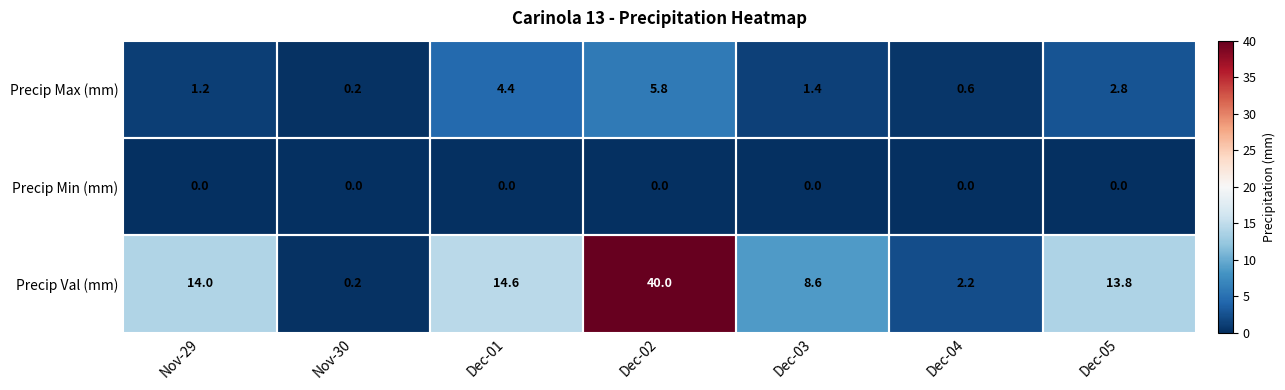

The Precip Min (mm) series shows 0.0 at Dec-03. True or false?

True